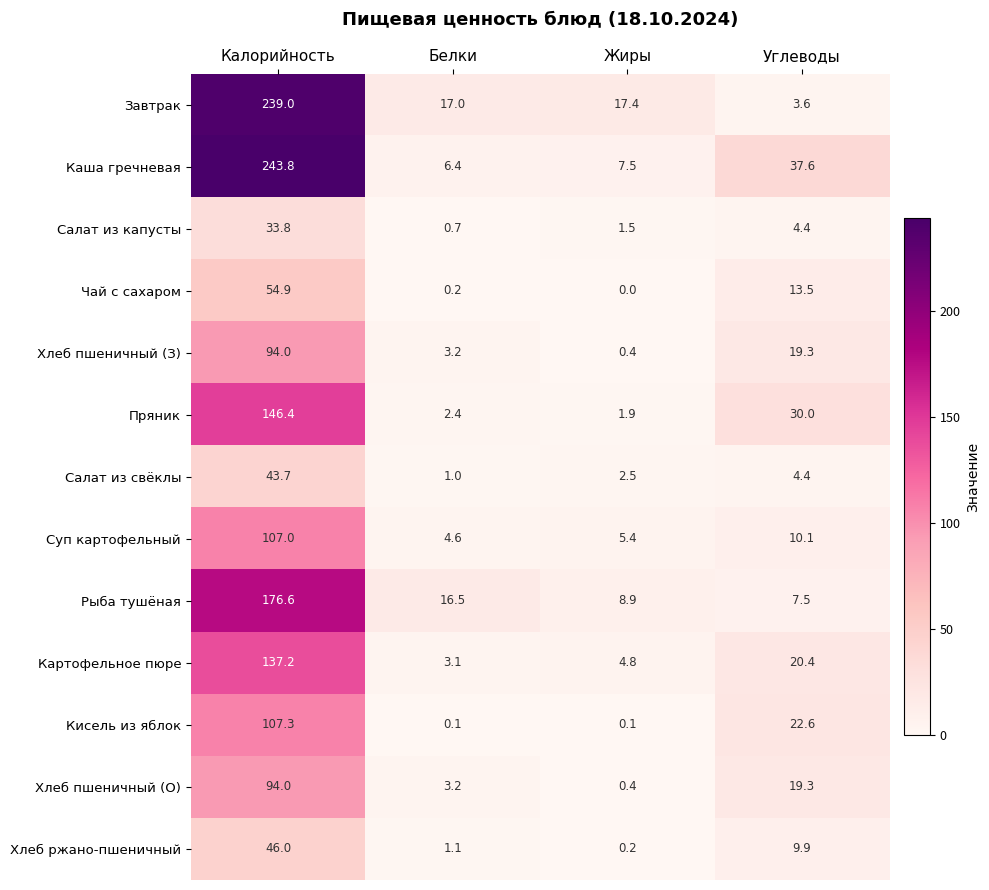

What is the average value of the Рыба тушёная series?

52.4